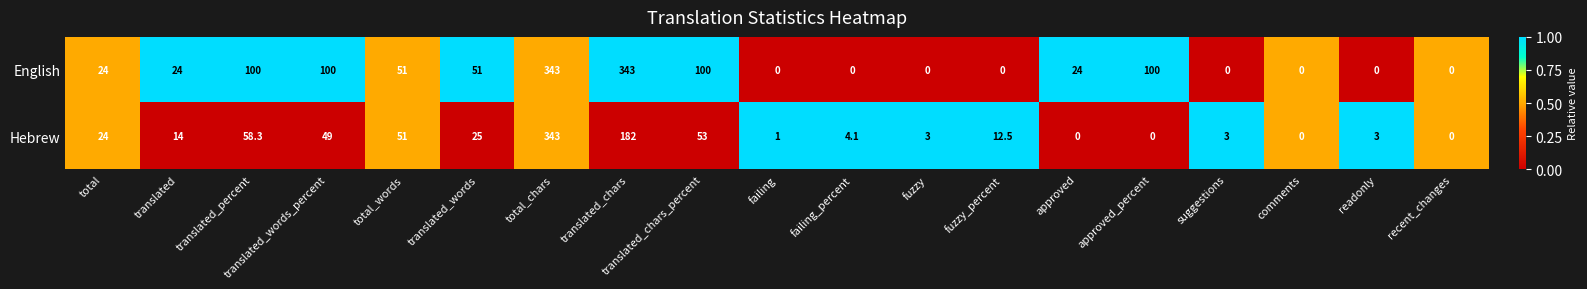

What is the total value across all series at approved_percent?

100.0